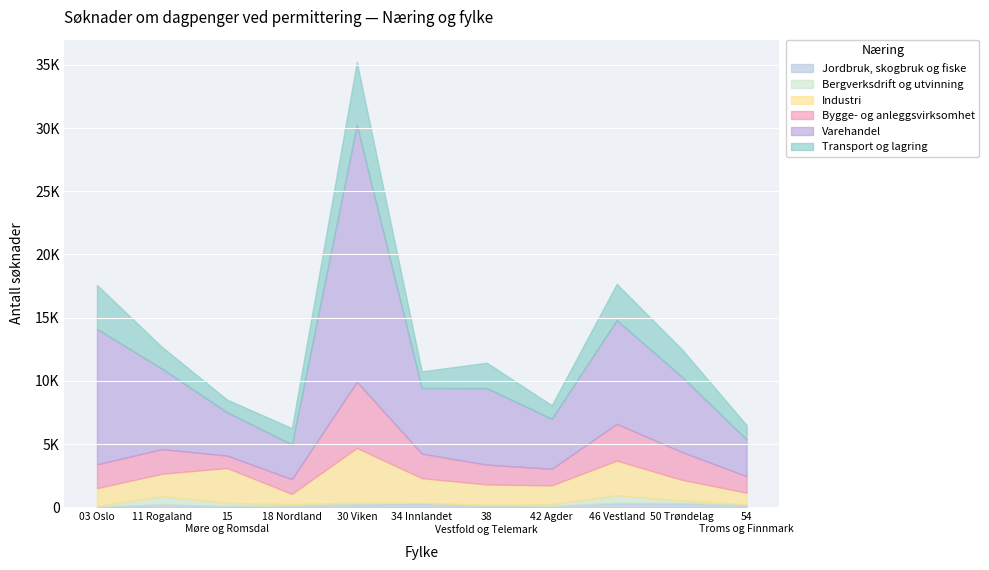

How many interior local peaks does the Varehandel series have?

3